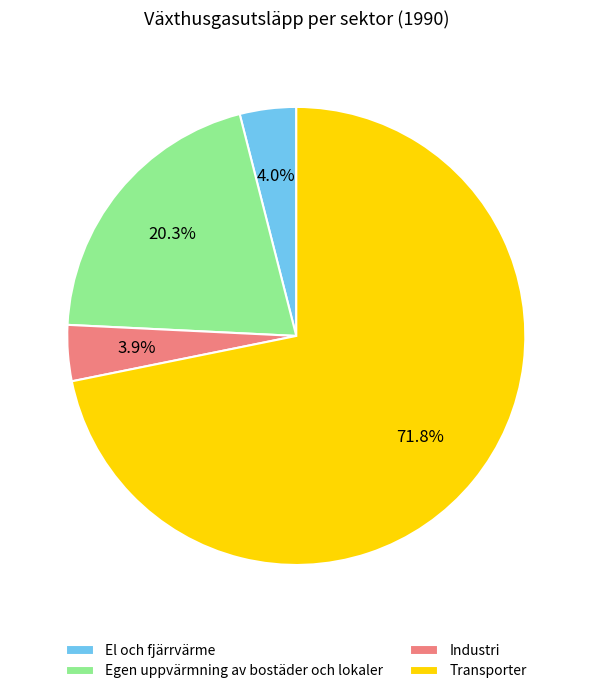

The Industri slice represents 14% of the pie. True or false?

False